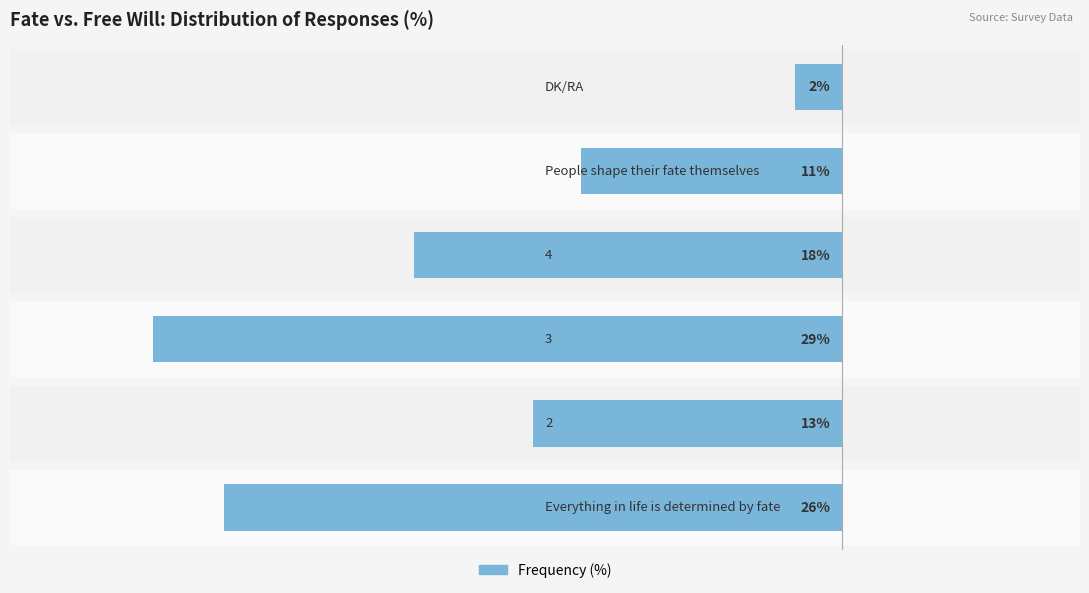

Are the bars horizontal?

Yes